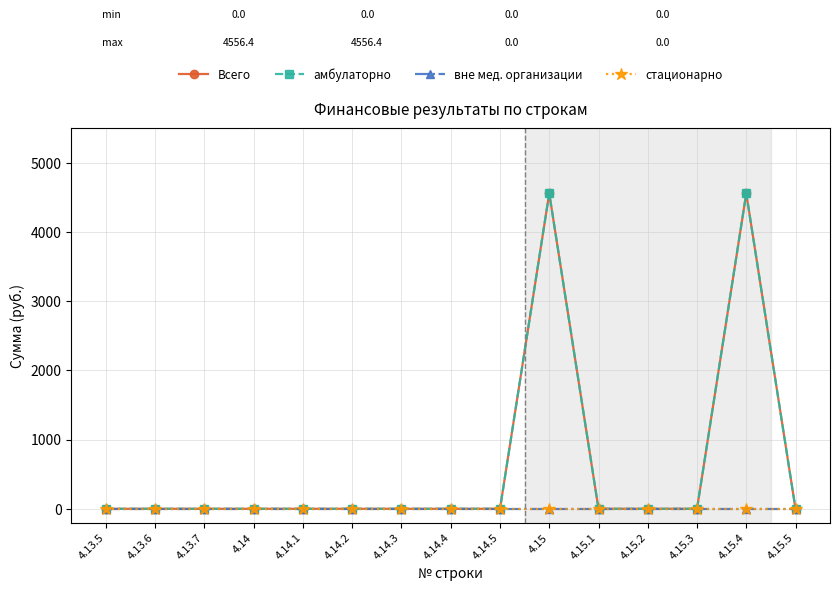

Does the chart have visible grid lines?

Yes